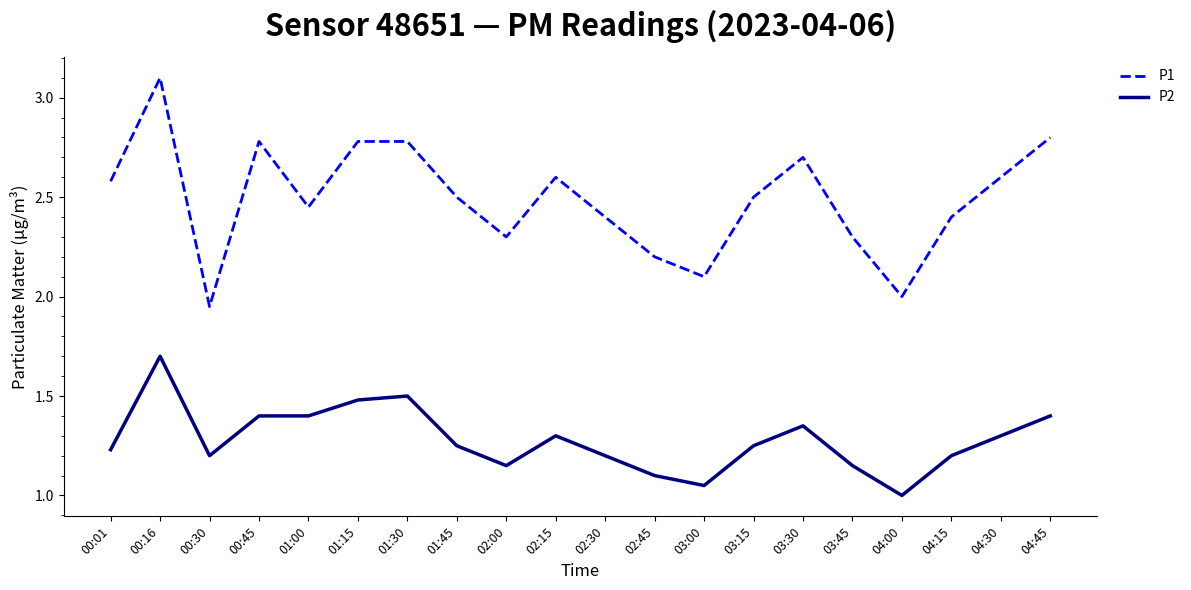

Rank the series by their maximum value, from highest to lowest.

P1, P2